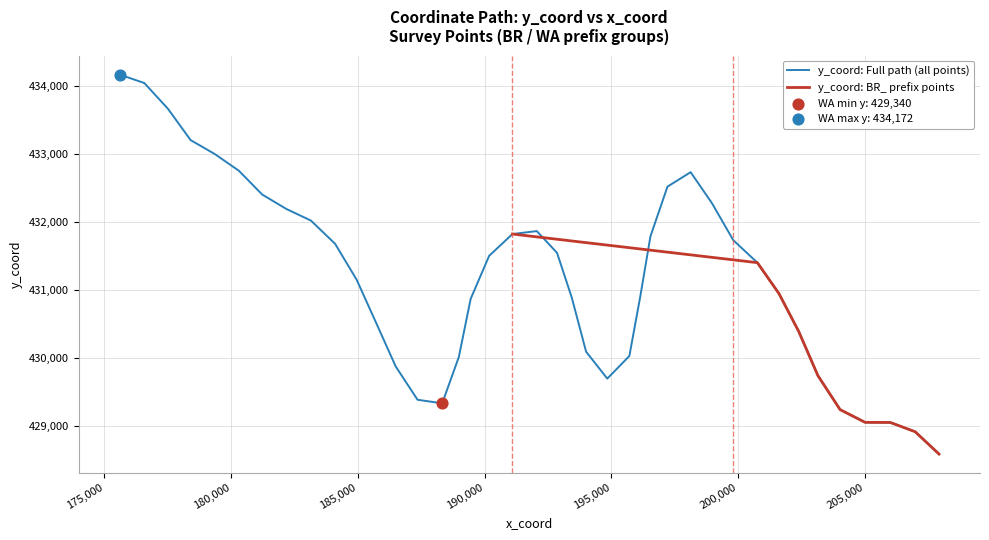

What is the change in value from WA_876.5 to WA_885.5?

-1012